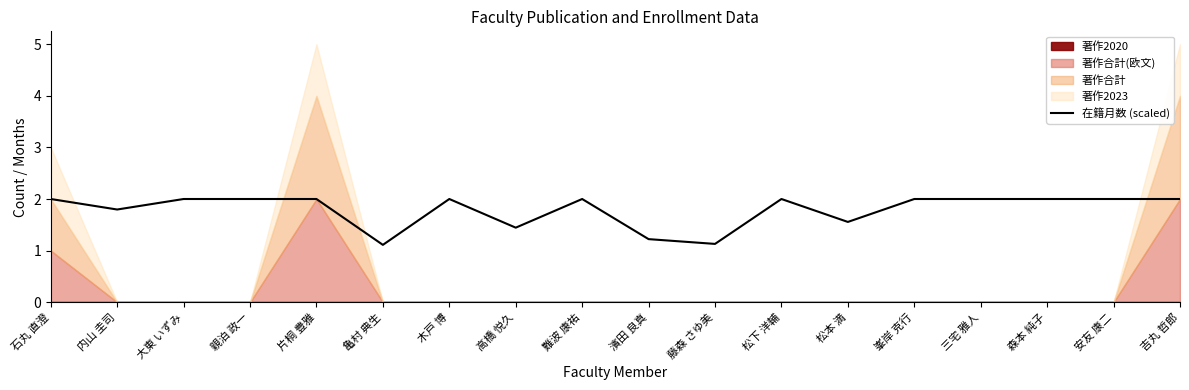

True or false: 在籍月数 (scaled) has a value of 2.0 at 石丸 直澄.

True